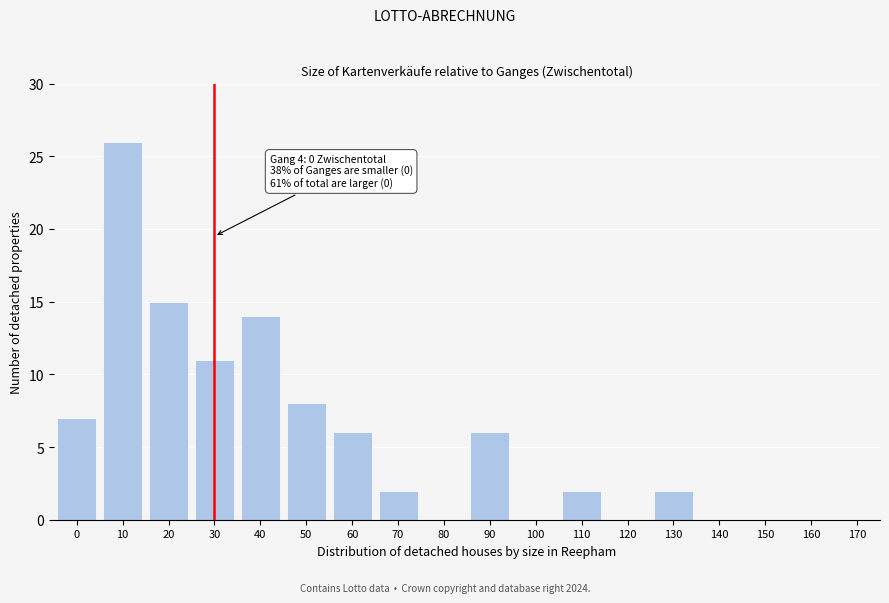

Reading right to left, extract all data points from this chart.

170=0	160=0	150=0	140=0	130=2	120=0	110=2	100=0	90=6	80=0	70=2	60=6	50=8	40=14	30=11	20=15	10=26	0=7